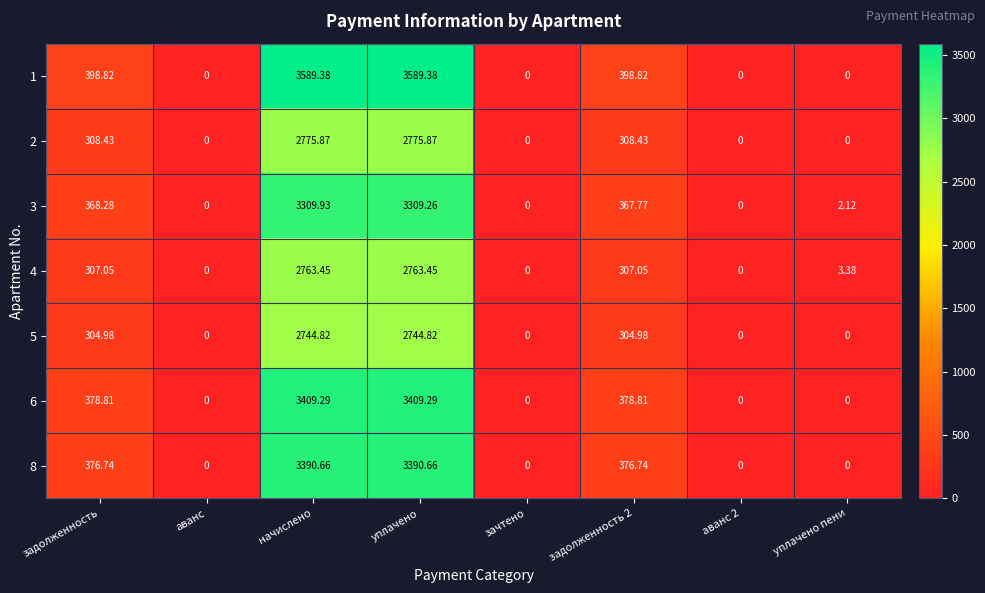

What is the total value across all series at уплачено пени?

5.5